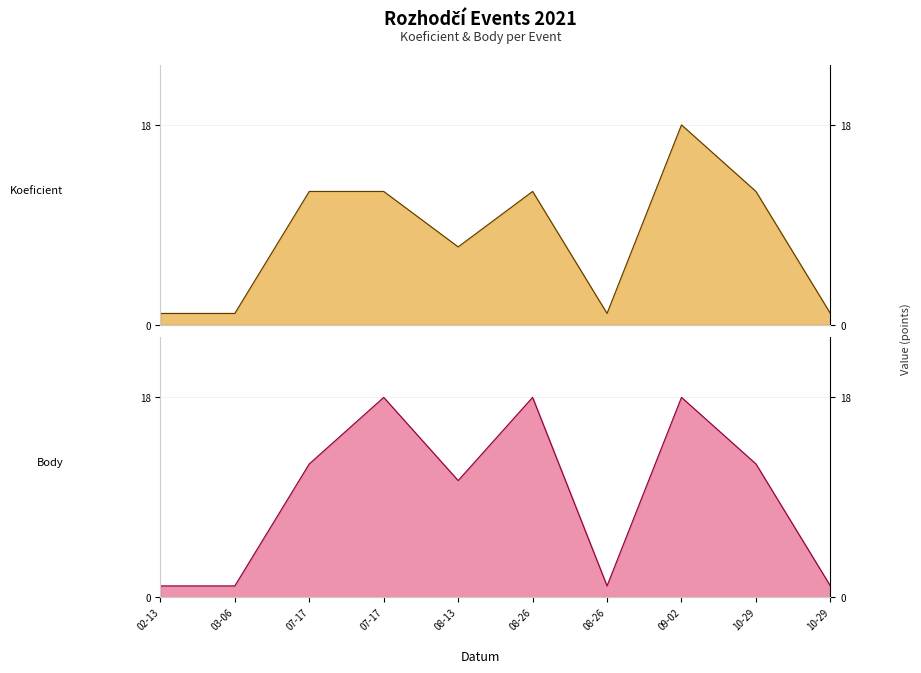

Reading right to left, extract all data points from this chart.

Koeficient: 1.0	12.0	18.0	1.0	12.0	7.0	12.0	12.0	1.0	1.0
Body: 1.0	12.0	18.0	1.0	18.0	10.5	18.0	12.0	1.0	1.0